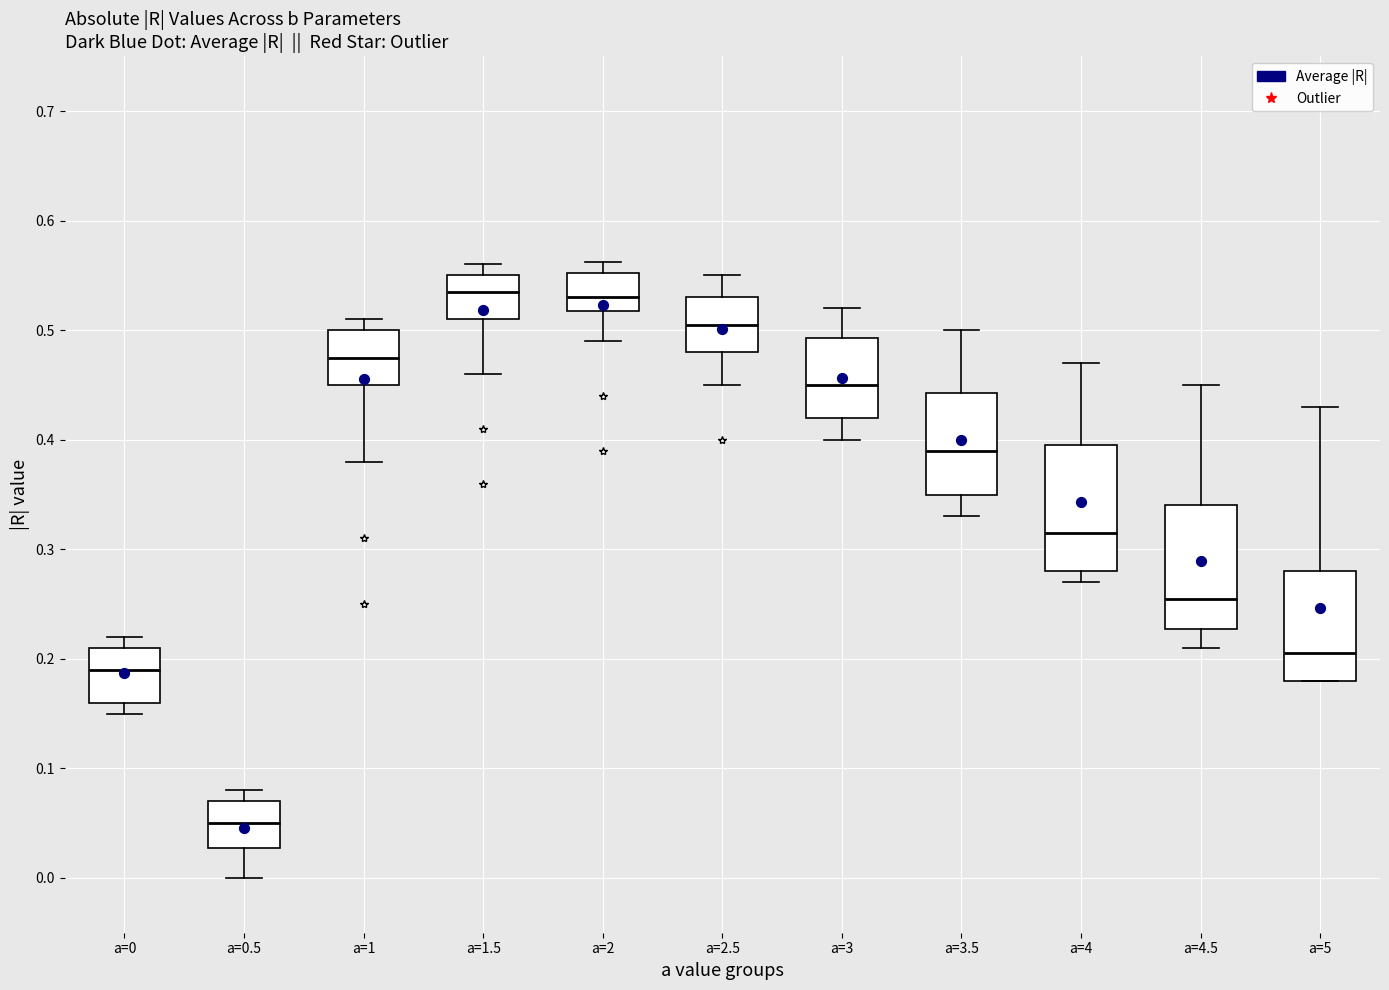

Which box's median line is the lowest?

a=0.5